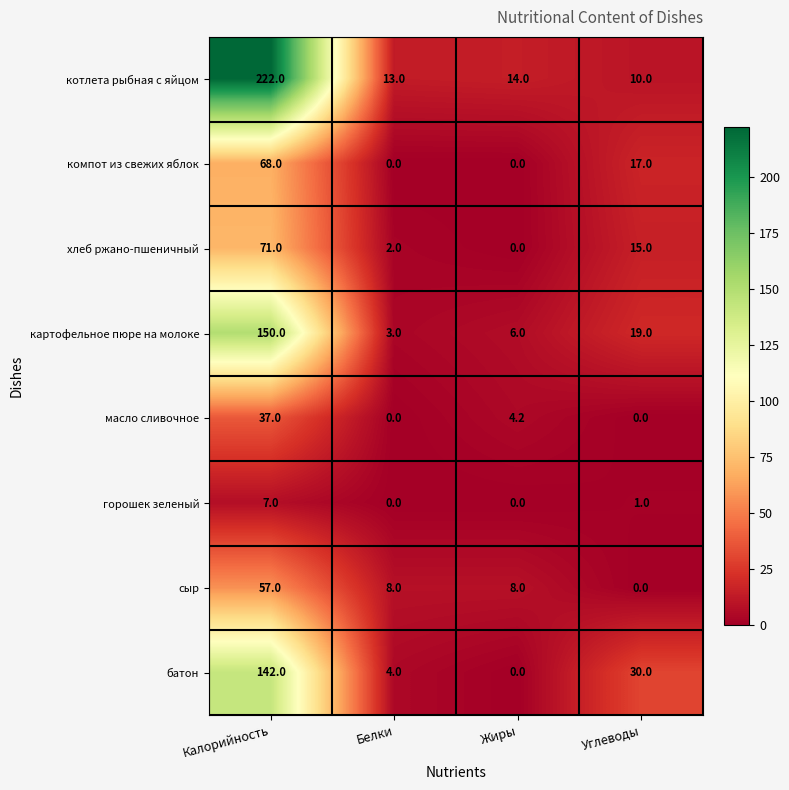

Rank the series at Калорийность from lowest to highest value.

горошек зеленый, масло сливочное, сыр, компот из свежих яблок, хлеб ржано-пшеничный, батон, картофельное пюре на молоке, котлета рыбная с яйцом